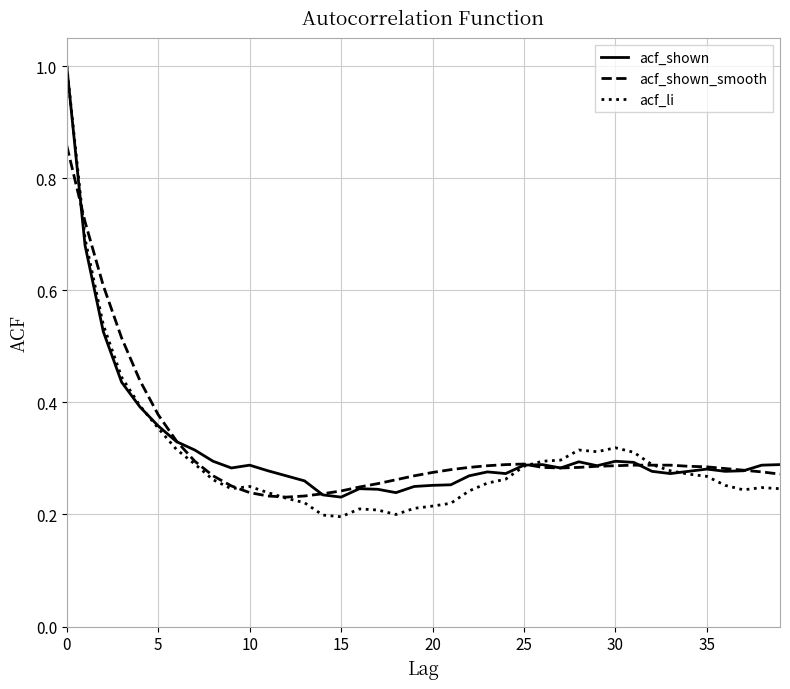

What is the greatest value displayed?

1.0